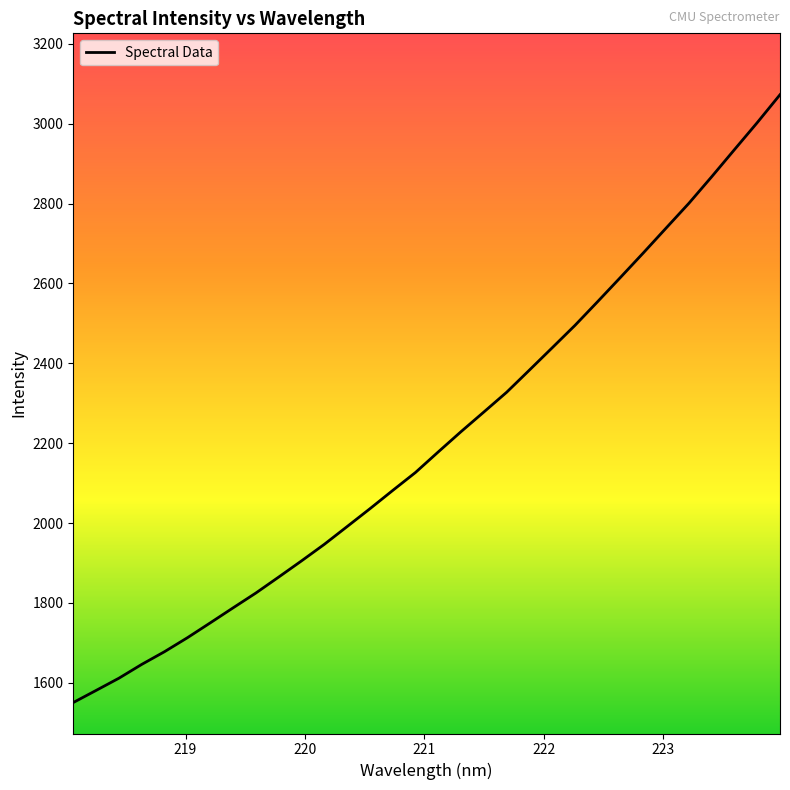

What is the greatest value displayed?

3072.5